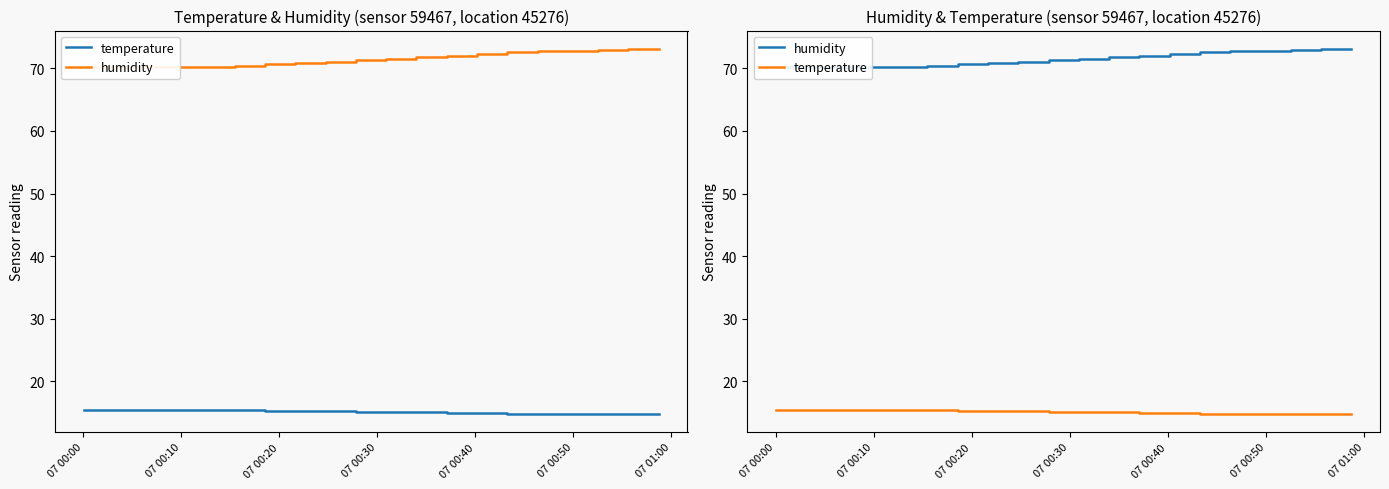

True or false: temperature and humidity cross at least once.

False